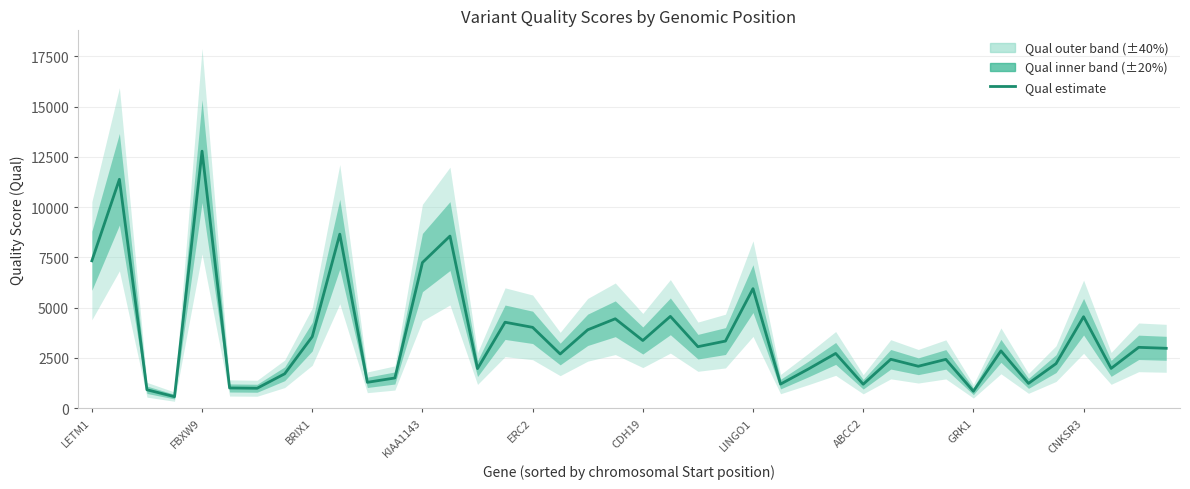

Between BRIX1 and 17, which is larger?

17